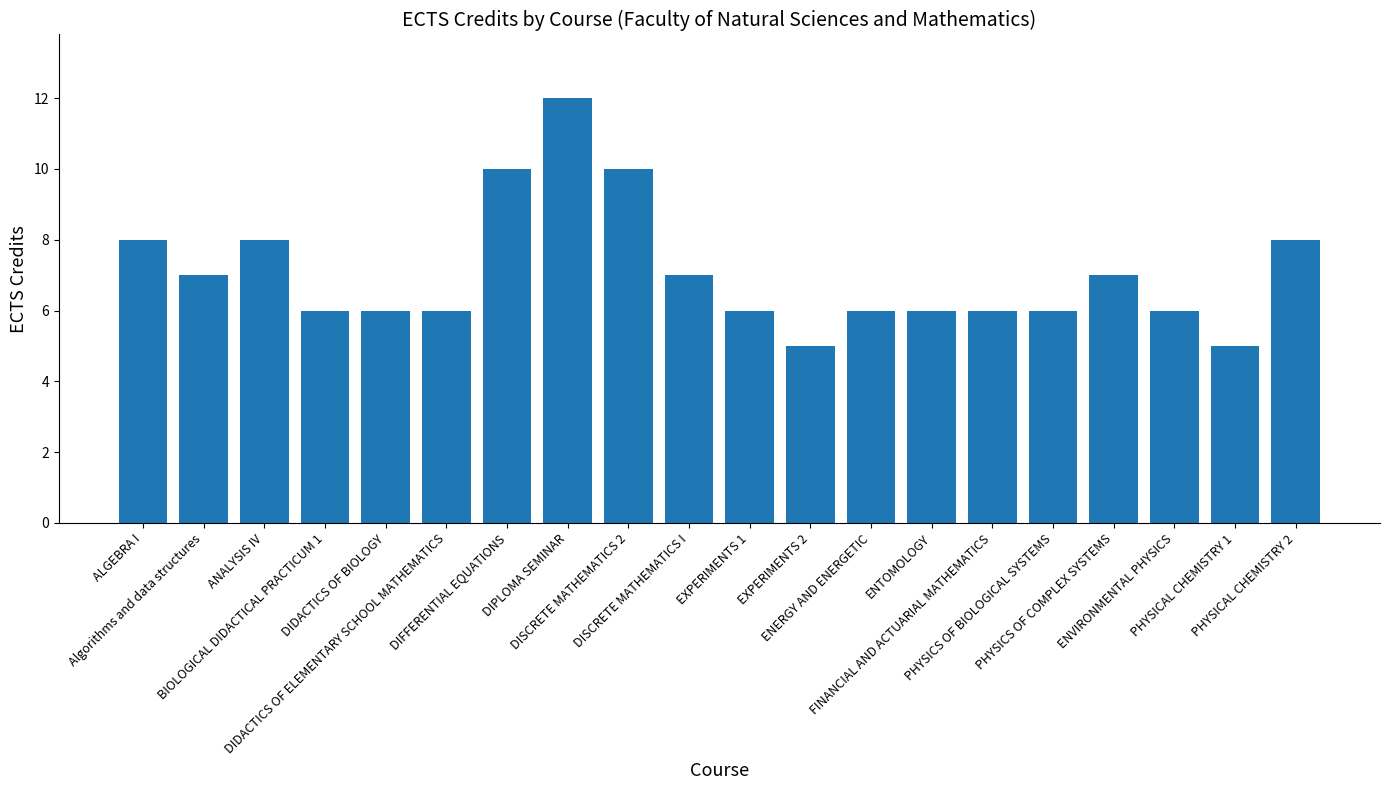

How many bars are there in total?

20